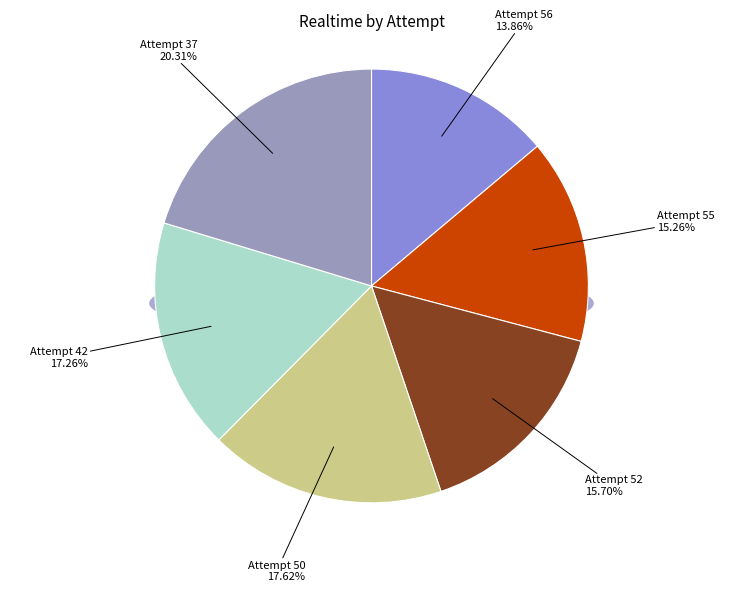

Rank the categories by value from highest to lowest.

Attempt 37, Attempt 50, Attempt 42, Attempt 52, Attempt 55, Attempt 56